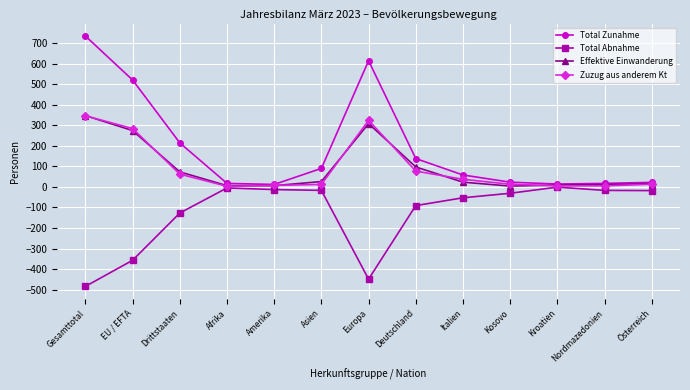

At which category does Total Zunahme reach its first local peak?

Europa